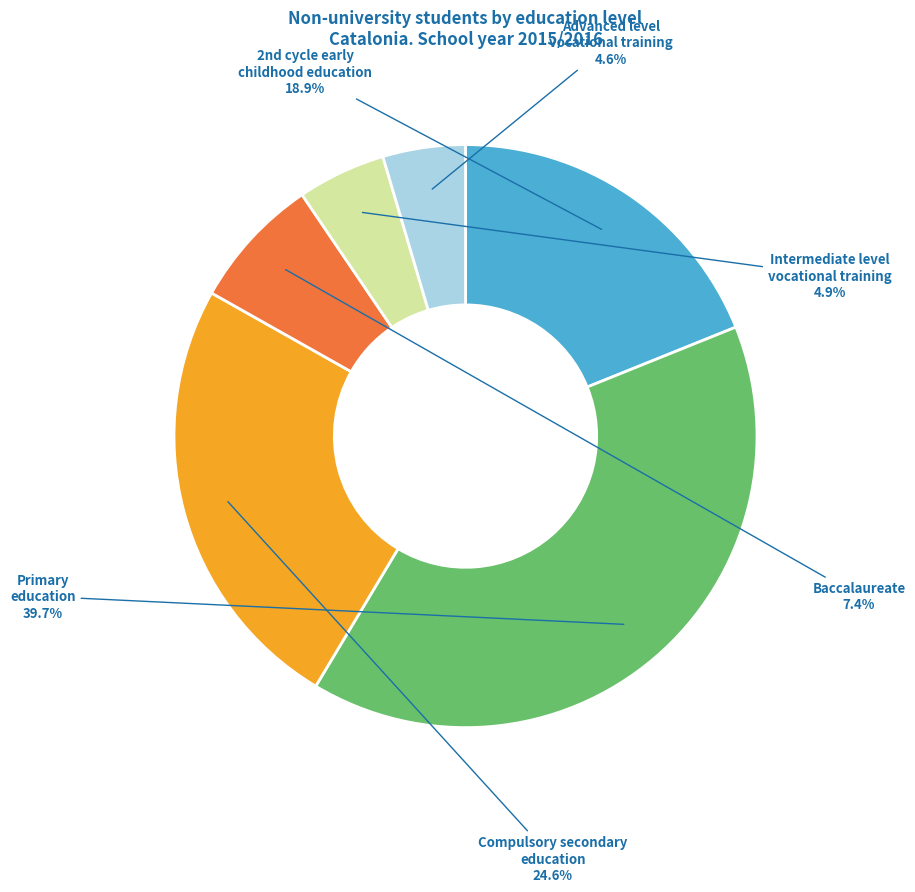

What is the largest slice in the pie chart?

Primary education